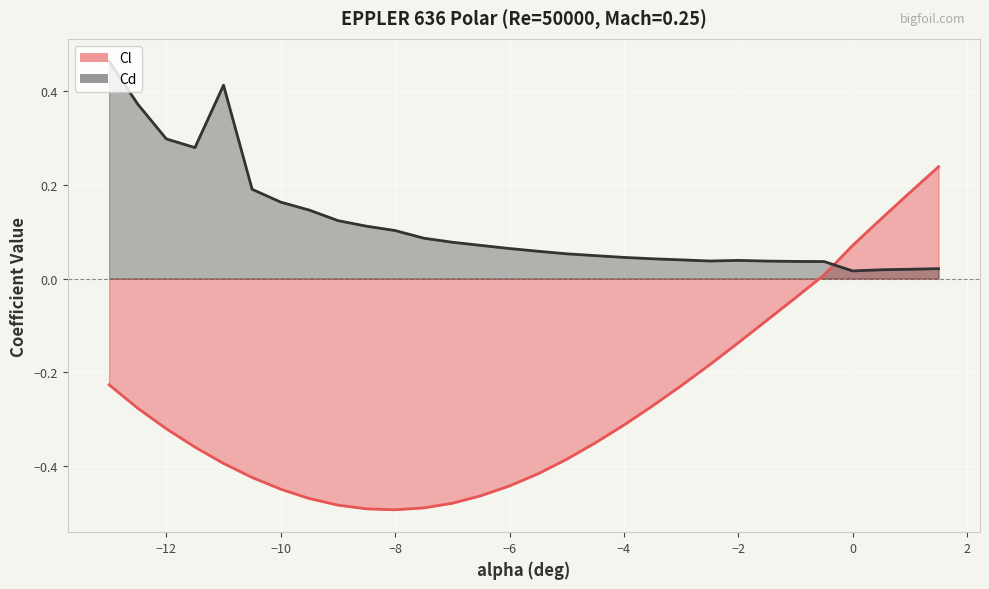

Reading right to left, list all the values displayed in this chart.

Cl: 1.5=0.2	1=0.2	0.5=0.1	0=0.1	-0.5=0.0	-1=-0.0	-1.5=-0.1	-2=-0.1	-2.5=-0.2	-3=-0.2	-3.5=-0.3	-4=-0.3	-4.5=-0.4	-5=-0.4	-5.5=-0.4	-6=-0.4	-6.5=-0.5	-7=-0.5	-7.5=-0.5	-8=-0.5	-8.5=-0.5	-9=-0.5	-9.5=-0.5	-10=-0.5	-10.5=-0.4	-11=-0.4	-11.5=-0.4	-12=-0.3	-12.5=-0.3	-13=-0.2
Cd: 1.5=0.0	1=0.0	0.5=0.0	0=0.0	-0.5=0.0	-1=0.0	-1.5=0.0	-2=0.0	-2.5=0.0	-3=0.0	-3.5=0.0	-4=0.0	-4.5=0.0	-5=0.1	-5.5=0.1	-6=0.1	-6.5=0.1	-7=0.1	-7.5=0.1	-8=0.1	-8.5=0.1	-9=0.1	-9.5=0.1	-10=0.2	-10.5=0.2	-11=0.4	-11.5=0.3	-12=0.3	-12.5=0.4	-13=0.5